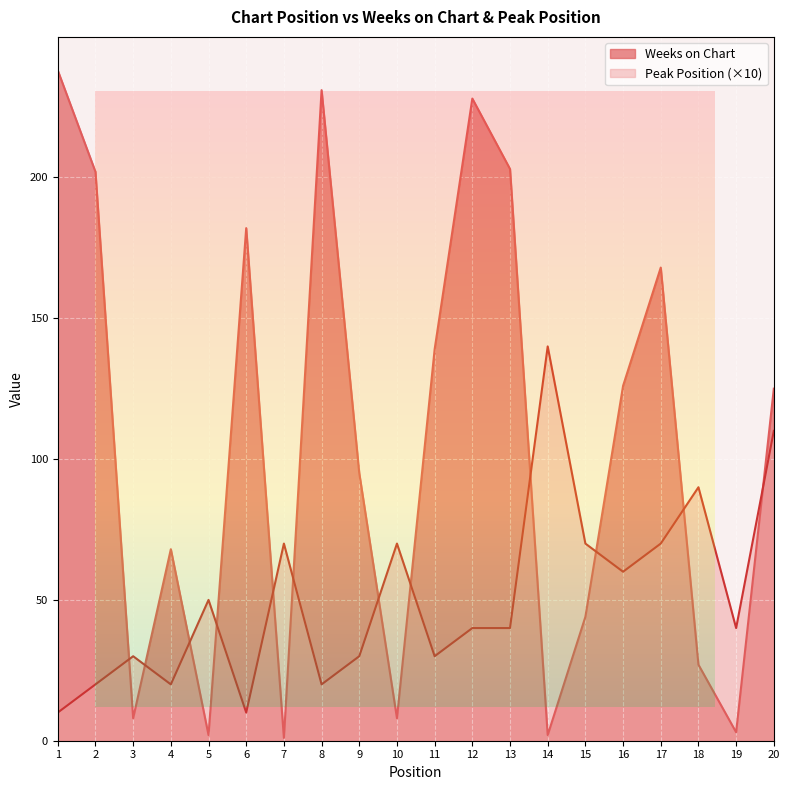

List the series in order of their overall mean, highest first.

Weeks on Chart, Peak Position (×10)